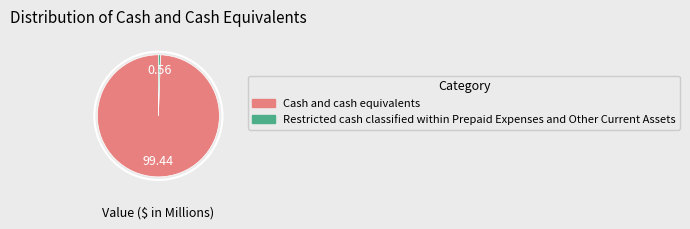

Which category has the biggest portion of the pie?

Cash and cash equivalents